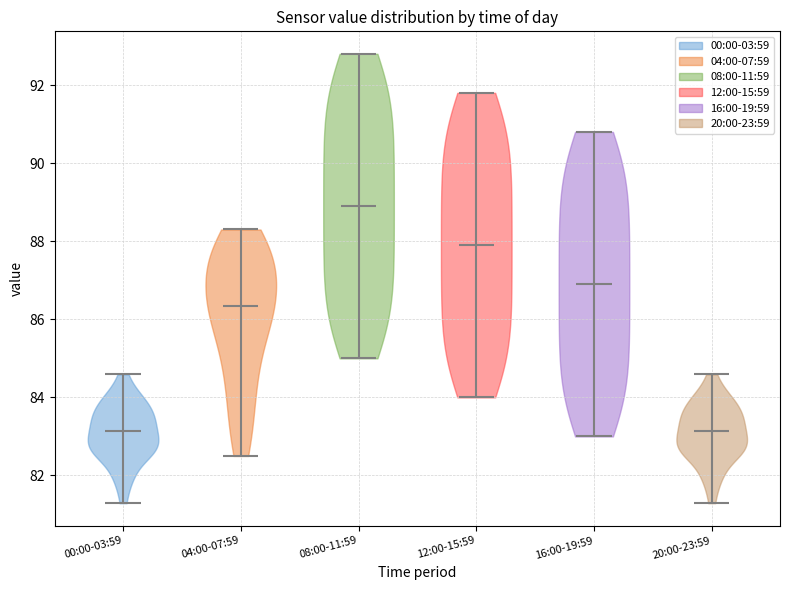

Where does the median line of the violin for 12:00-15:59 sit on the y-axis? The values are not printed on the chart, so give them approximately, as read against the axis.

88.0